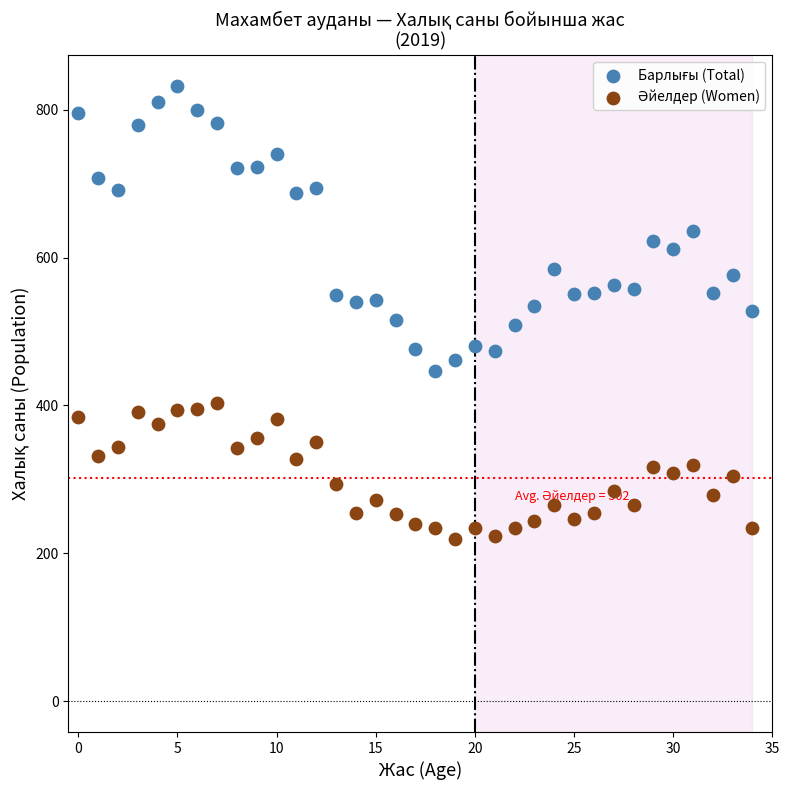

Across all data points, what is the range of Y values (max minus min)?

613